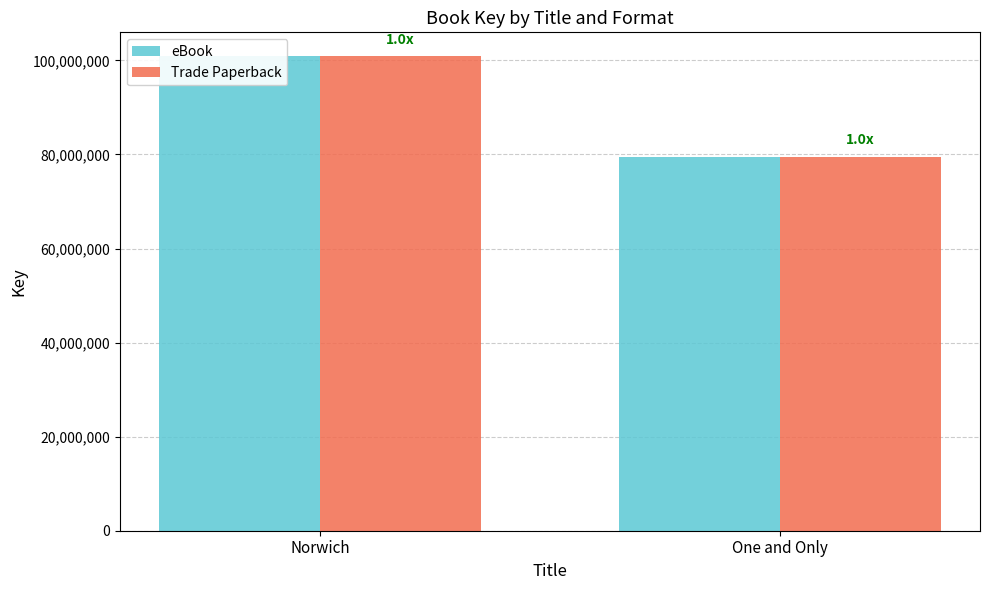

What is the label of the 2nd bar from the left?

One and Only